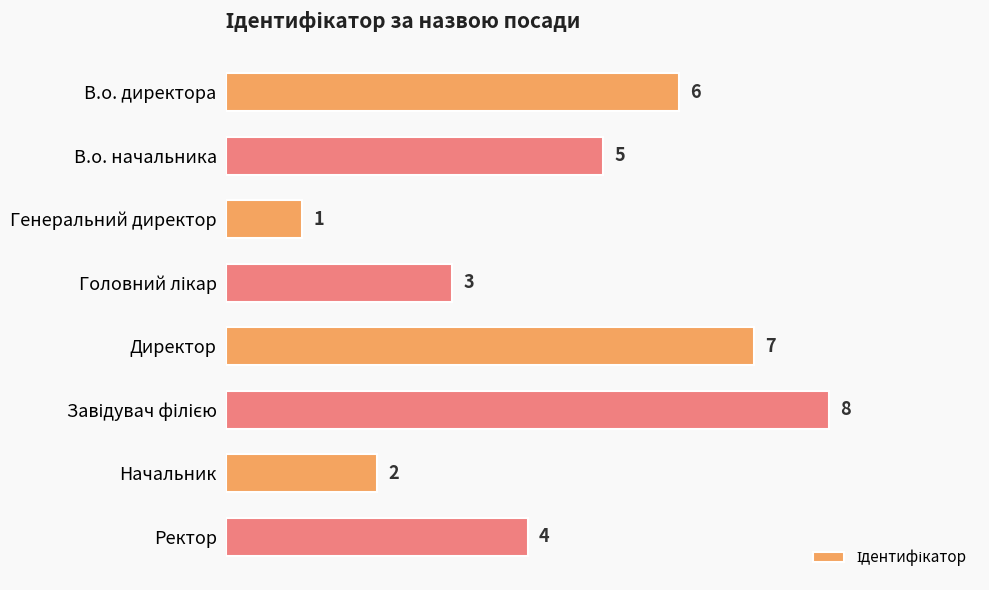

Which has a higher value, В.о. директора or Генеральний директор?

В.о. директора